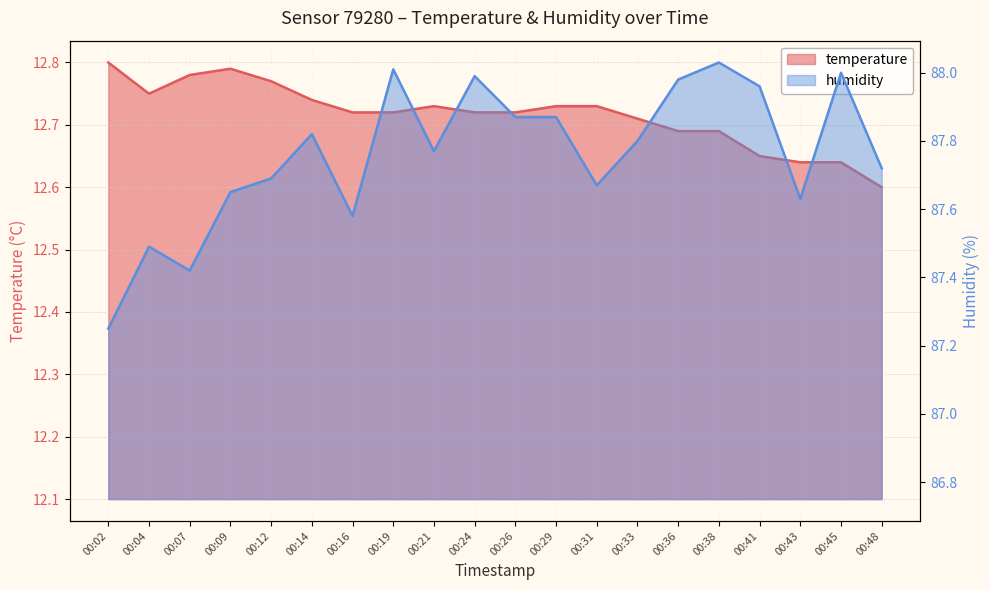

True or false: temperature and humidity intersect in this chart.

False